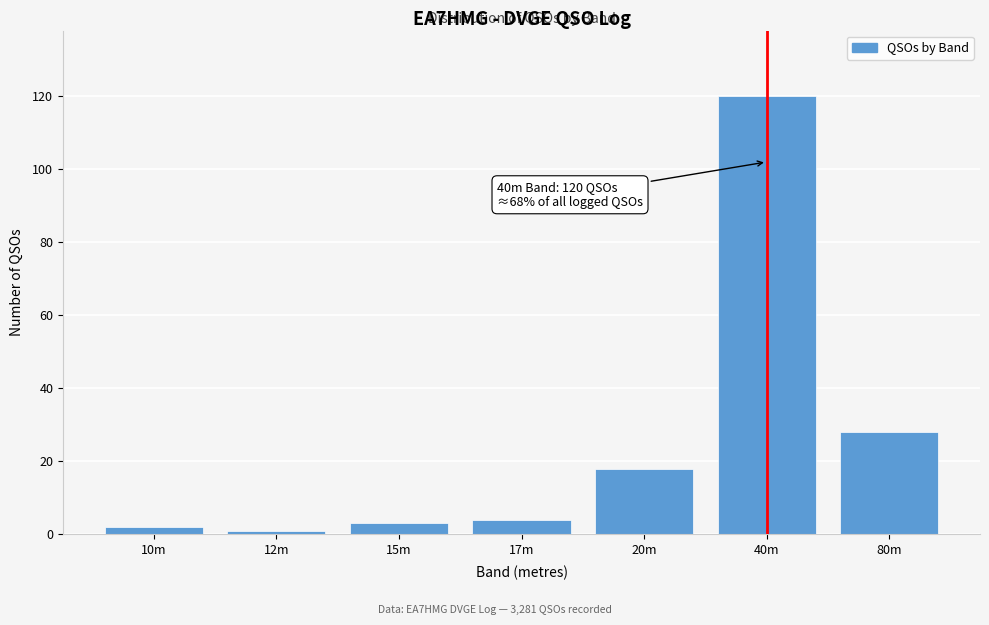

Reading left to right, what are all the values shown in this chart?

10m=2	12m=1	15m=3	17m=4	20m=18	40m=120	80m=28